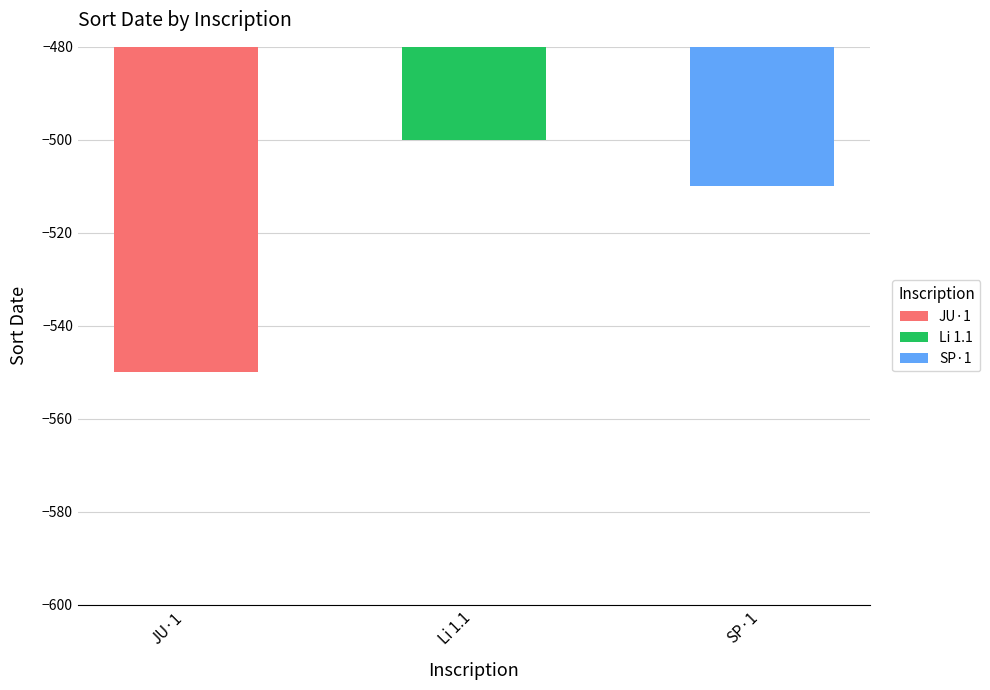

What is the greatest value displayed?

-500